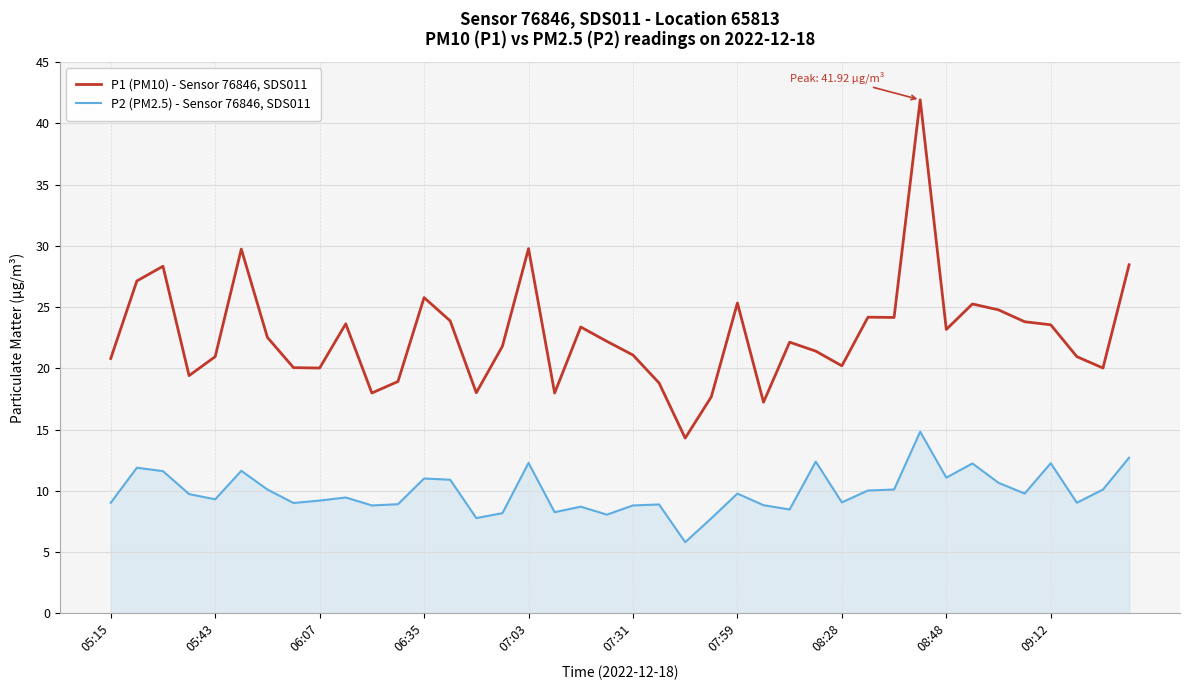

Rank the series by their maximum value, from highest to lowest.

P1 (PM10) - Sensor 76846, SDS011, P2 (PM2.5) - Sensor 76846, SDS011